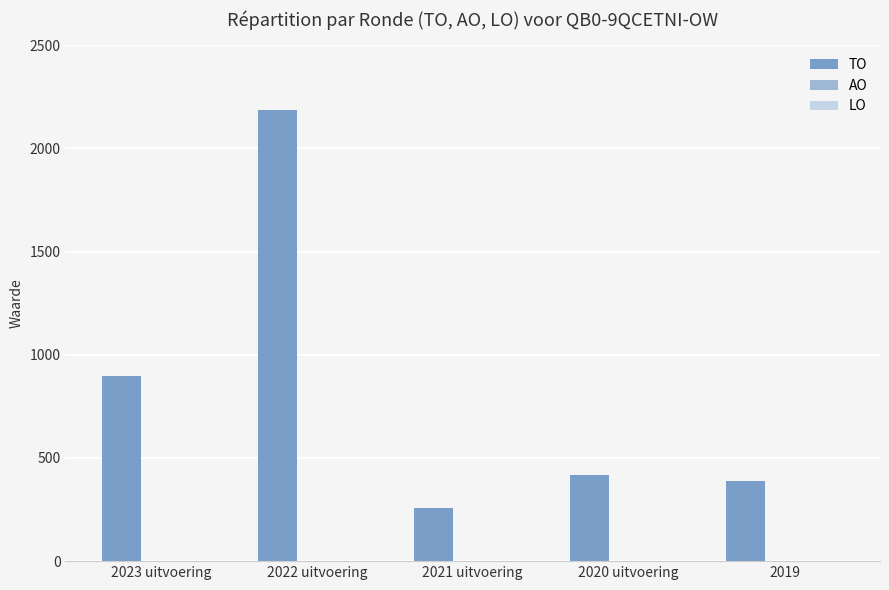

True or false: the data shows 121 at 2019.

False